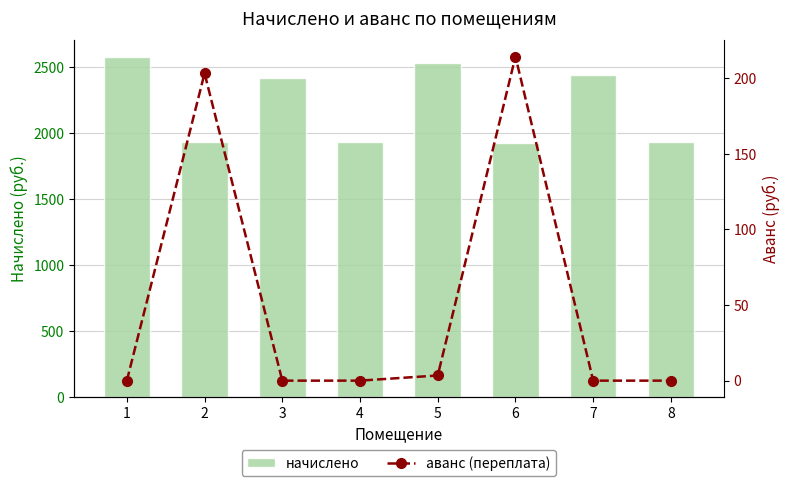

The начислено series shows 3248.7 at 3. True or false?

False